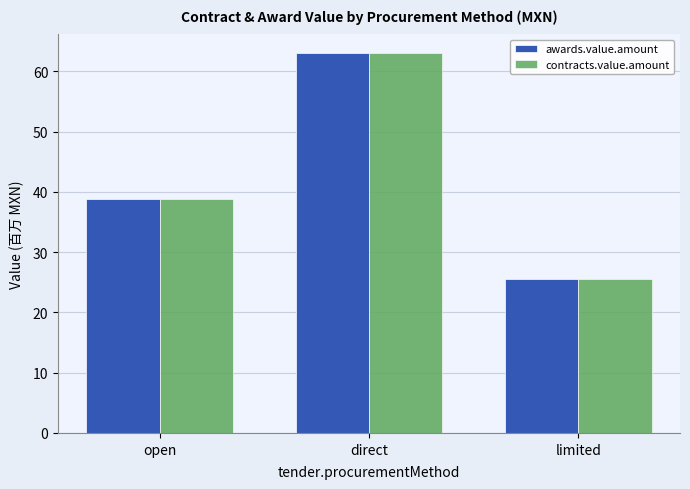

At which label does contracts.value.amount reach its peak?

direct